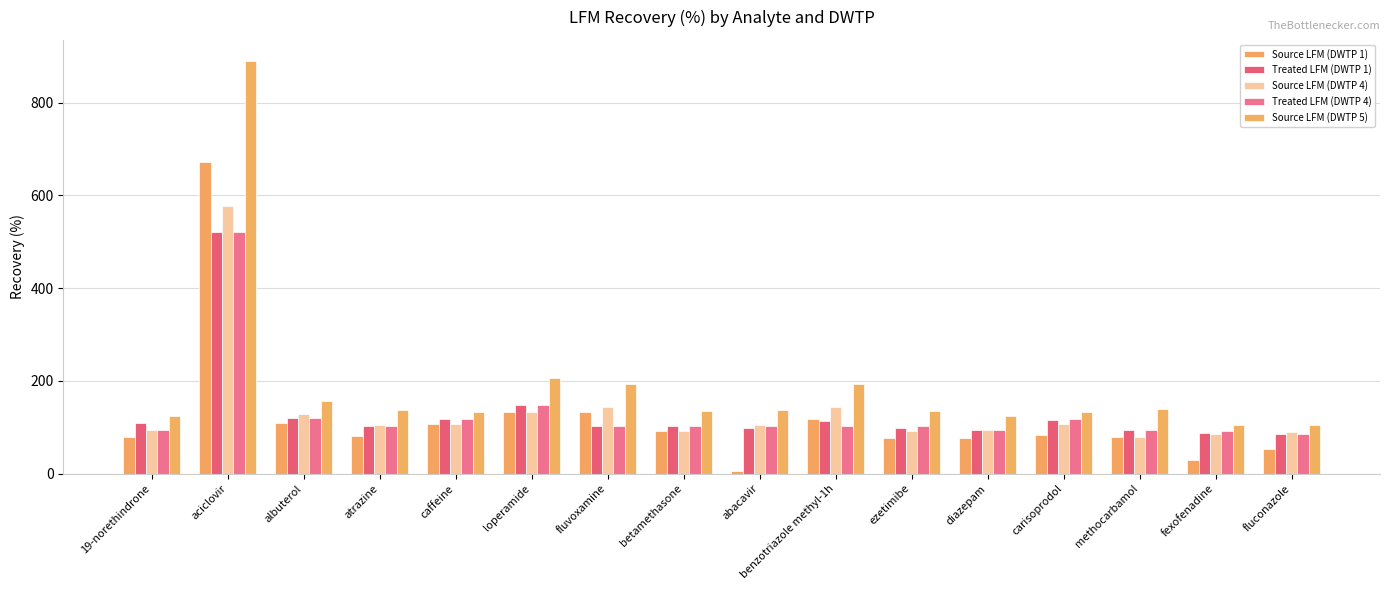

Where is Treated LFM (DWTP 1) nearest to the value 303?

loperamide